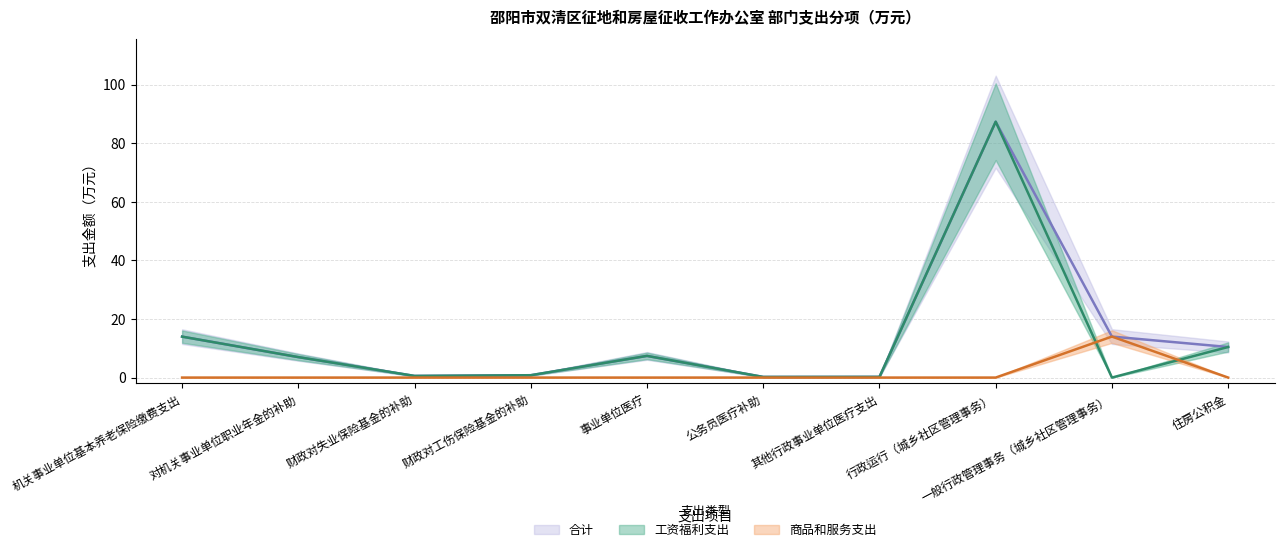

At which label is 合计 closest to 43?

一般行政管理事务（城乡社区管理事务）